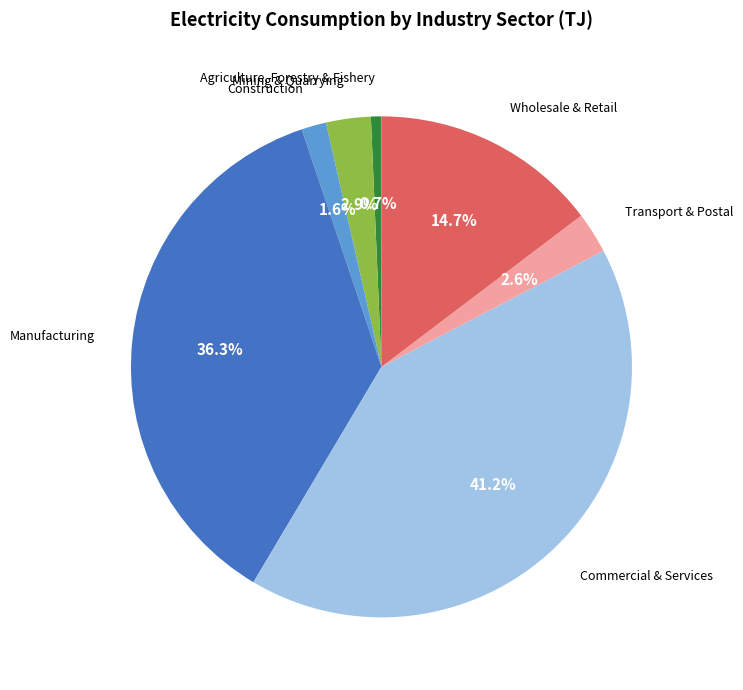

Is there a majority slice in this chart?

No